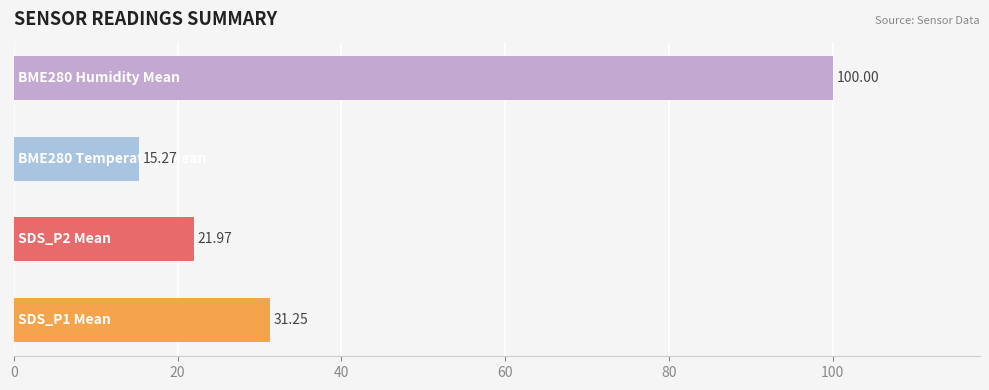

What is the average value?

42.1